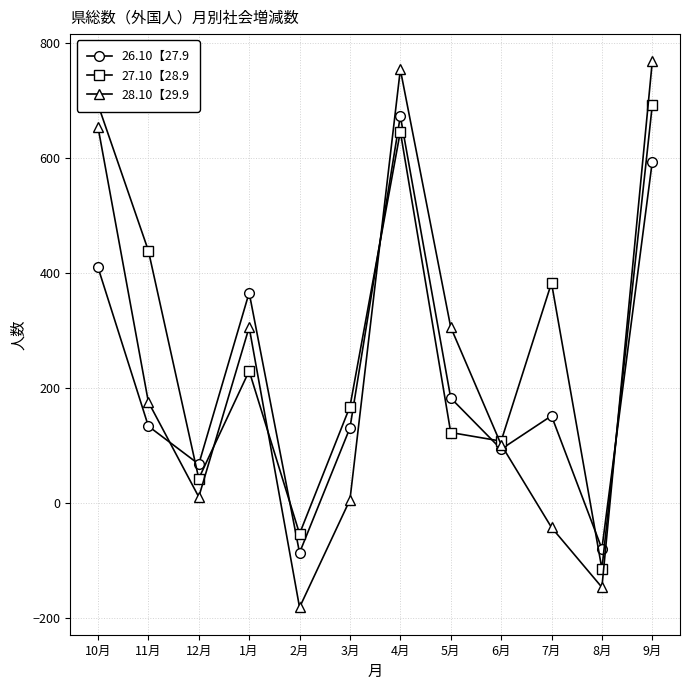

Which has a higher value, 11月 or 12月?

11月